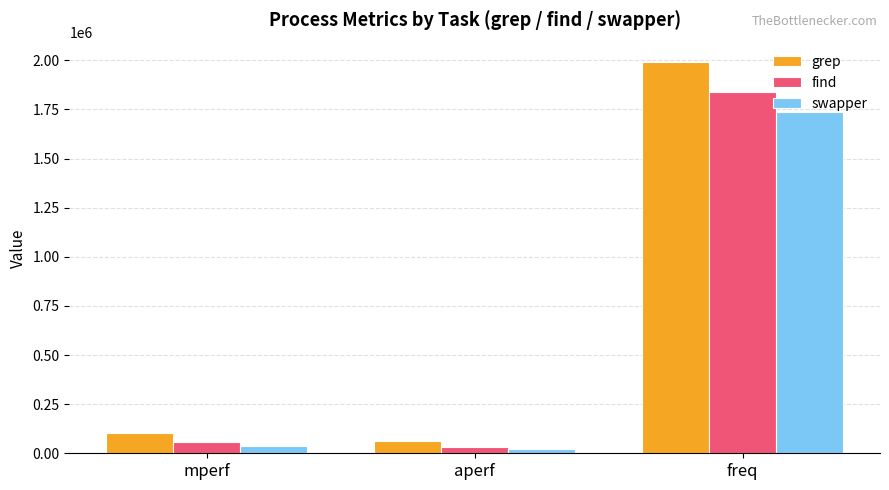

How many bars are there in each group?

3